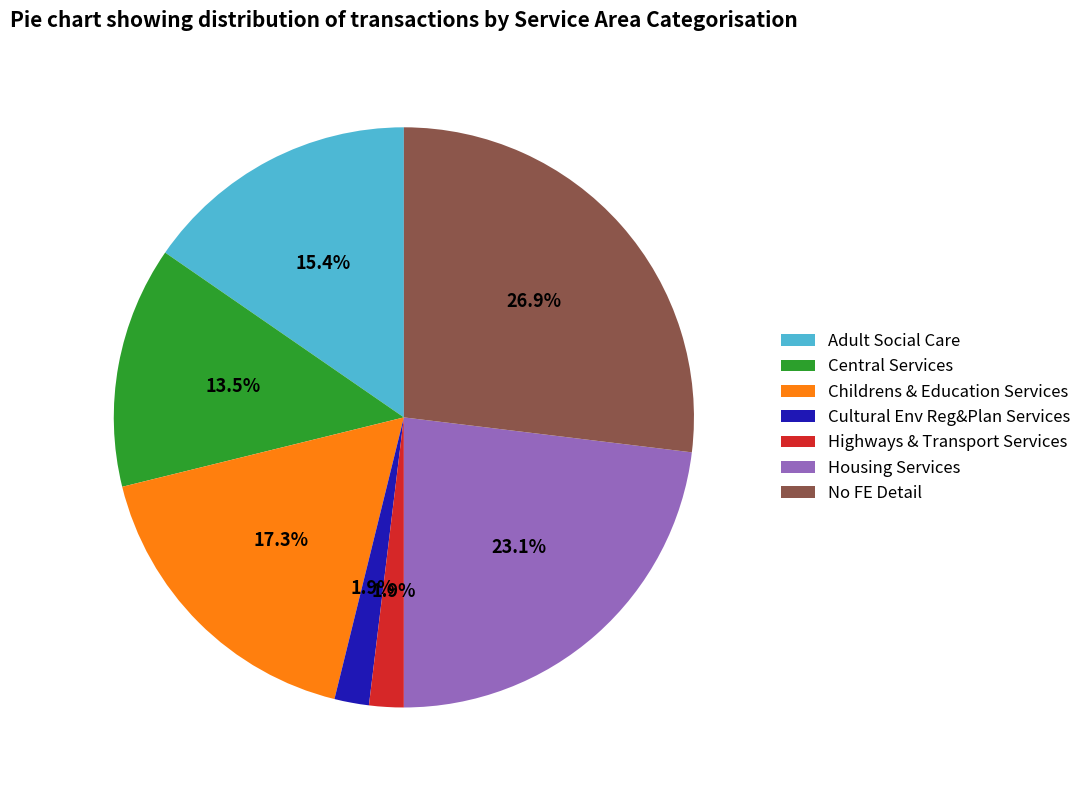

What percentage is the Adult Social Care slice, to the nearest percent?

15%